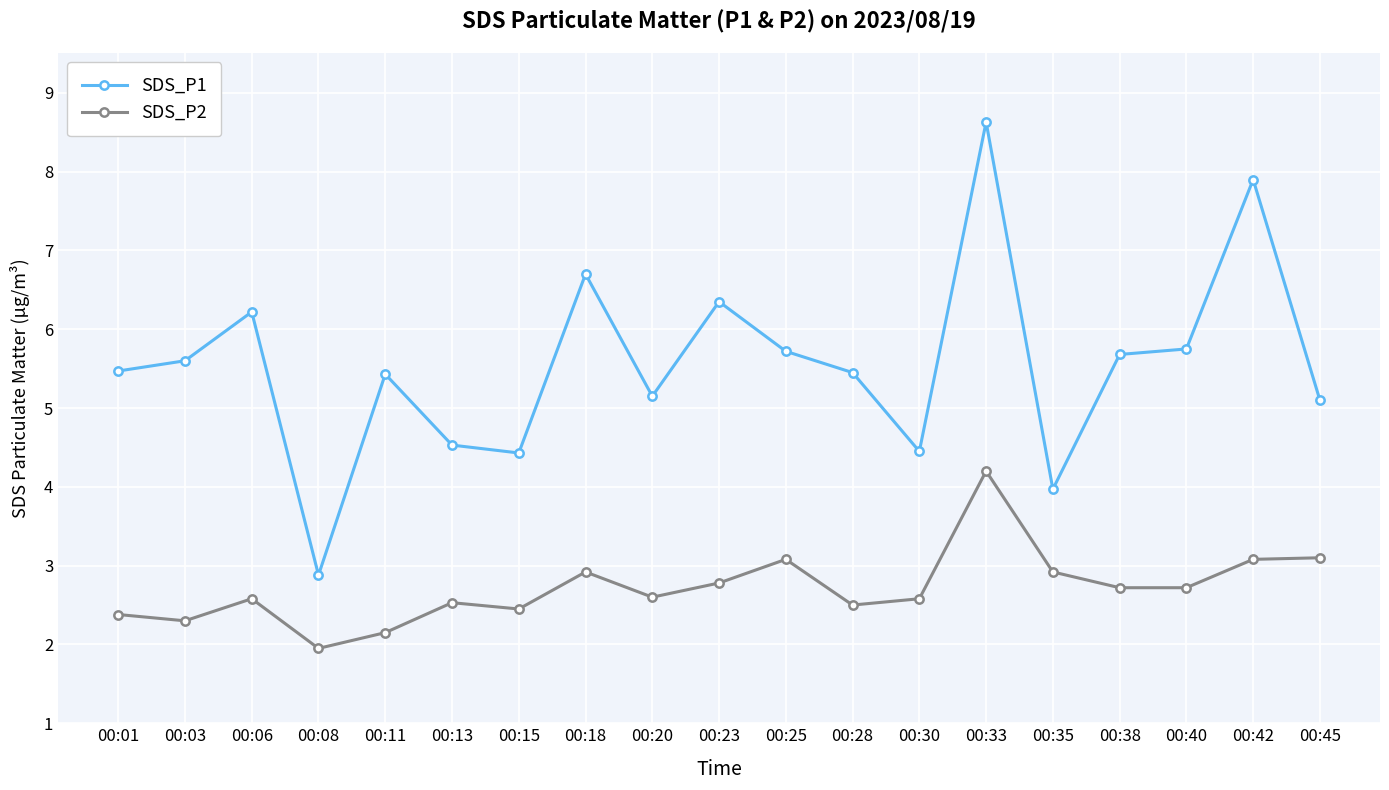

True or false: SDS_P1 has a value of 5.8 at 00:40.

True